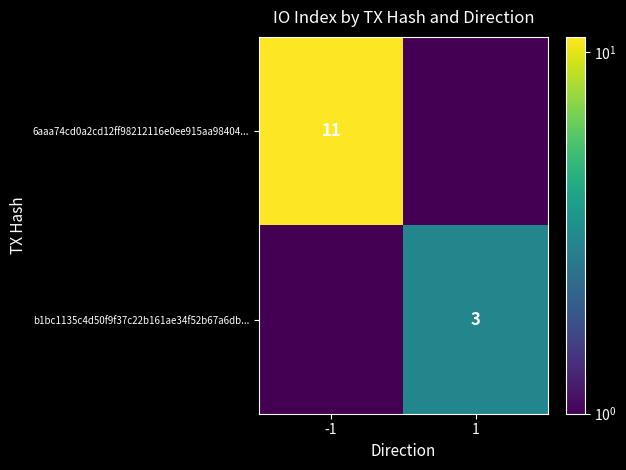

The value of b1bc1135c4d50f9f37c22b161ae34f52b67a6db... at 1 is 1.9. True or false?

False